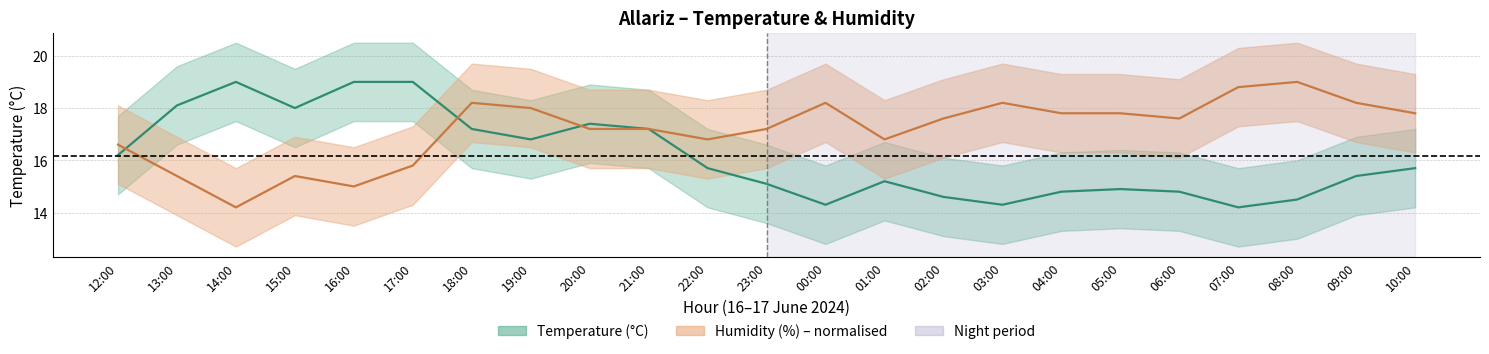

At which category does temperature reach its first local peak?

14:00